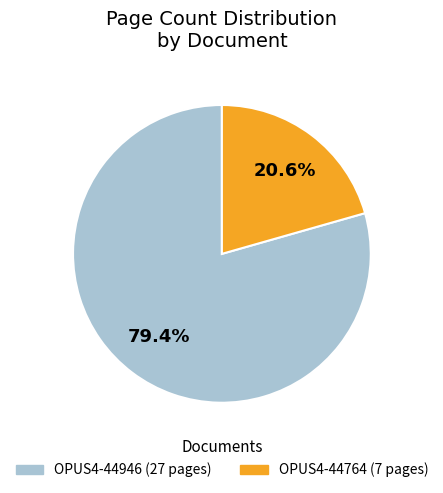

Which category has the biggest portion of the pie?

OPUS4-44946